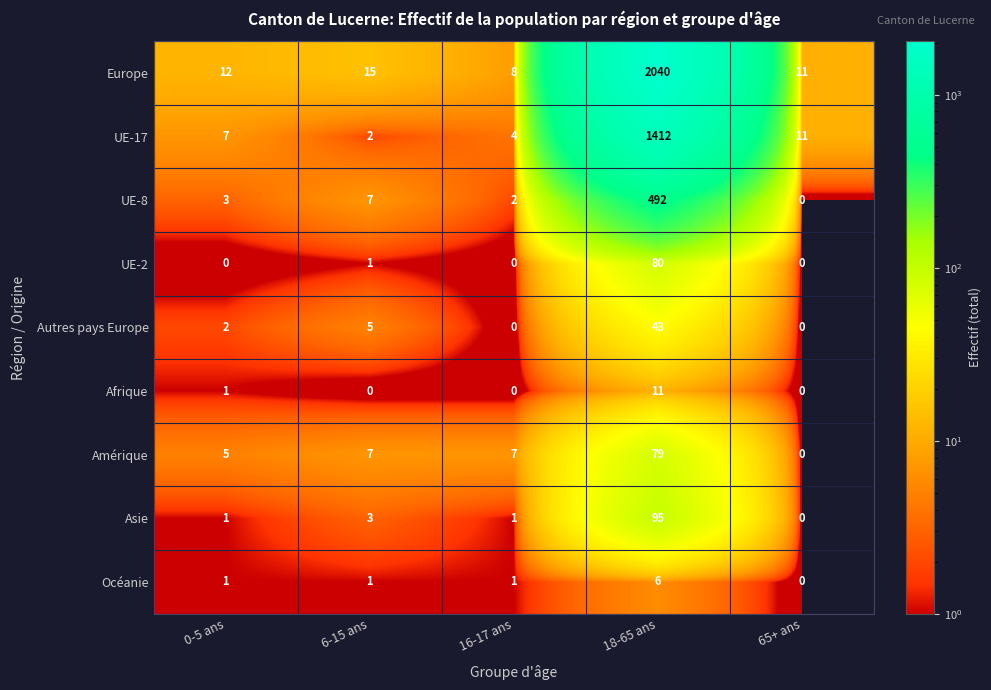

Where is UE-17 nearest to the value 707?

65+ ans